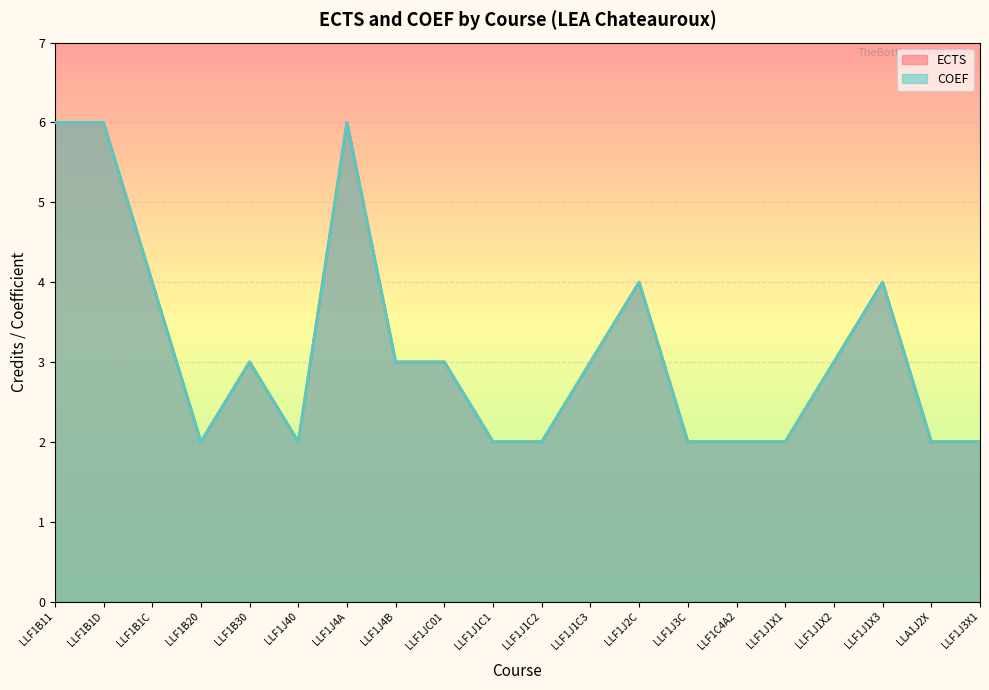

What are all the series names shown in the legend?

ECTS, COEF